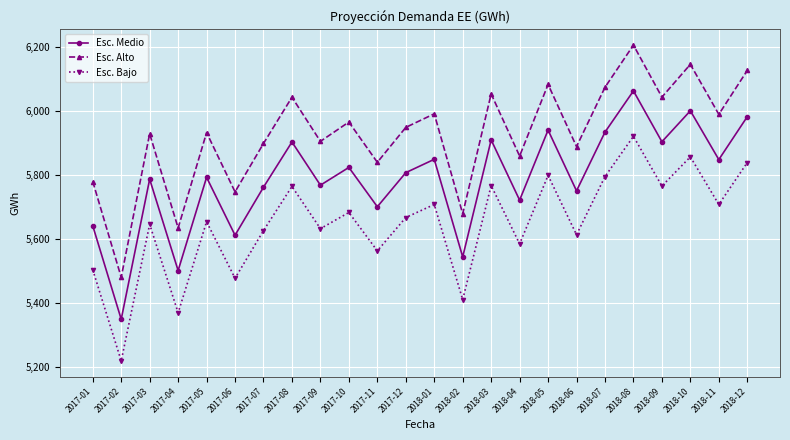

What is the sum of the Esc. Alto values at 2017-04 and 2017-02?

11113.8